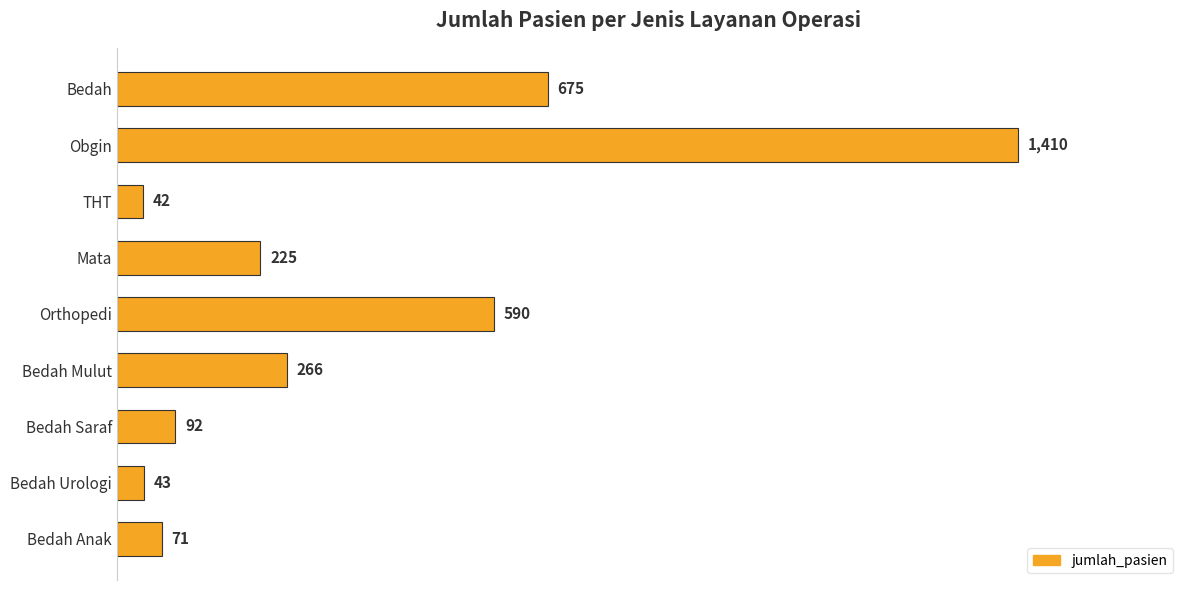

How many bars are there in total?

9